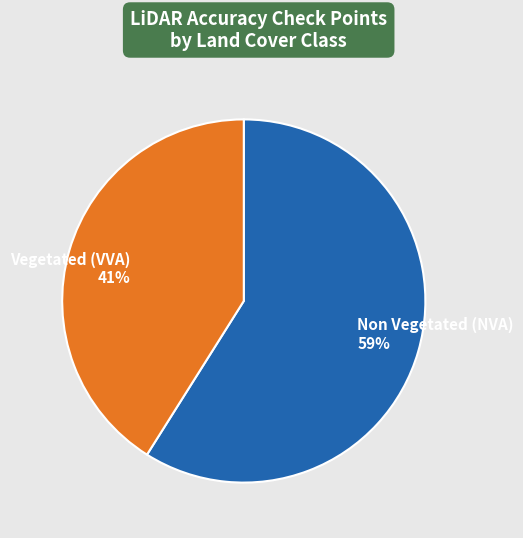

Is the sum of Vegetated (VVA) and Non Vegetated (NVA) greater than half?

Yes